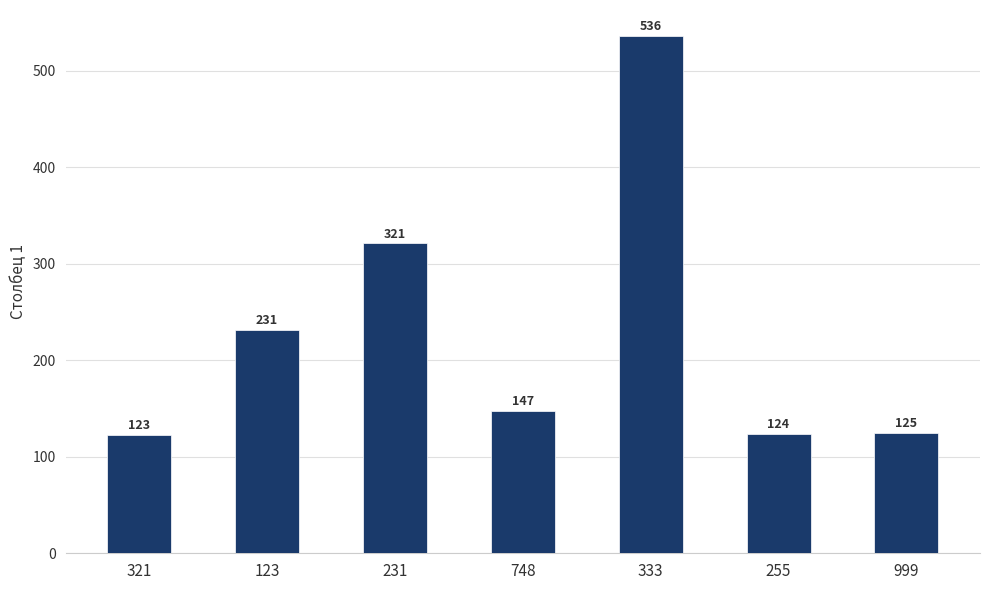

Reading right to left, list all the values displayed in this chart.

999=125	255=124	333=536	748=147	231=321	123=231	321=123